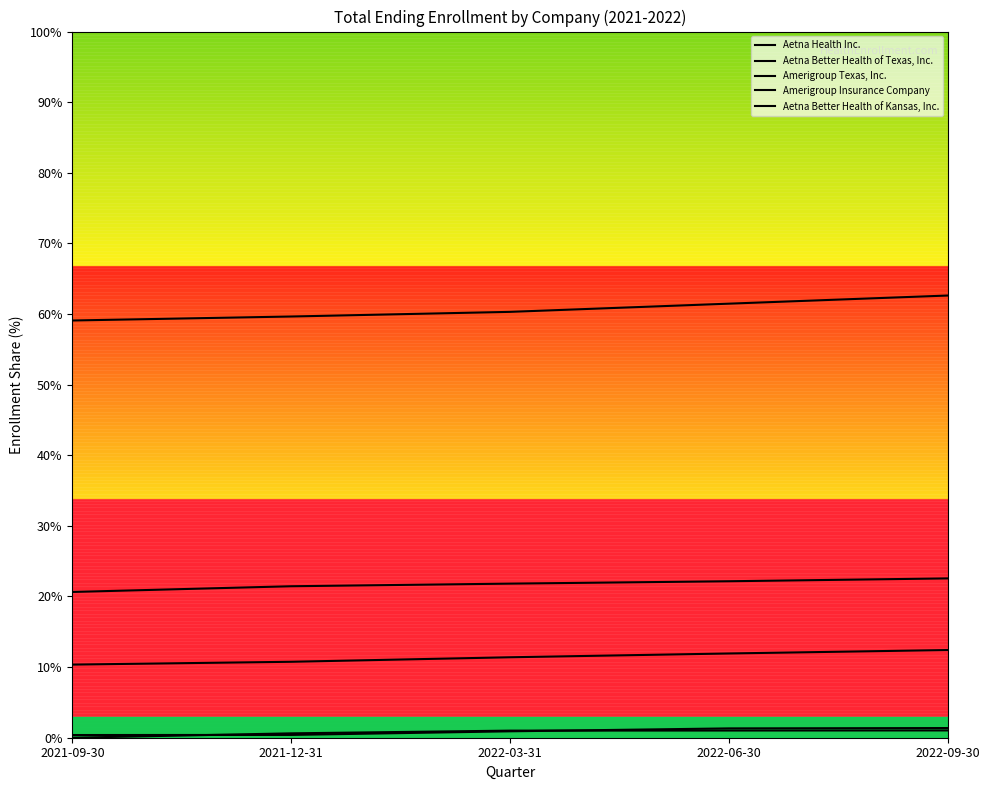

Is it true that Aetna Better Health of Texas, Inc. equals 20.9 at 2022-06-30?

False